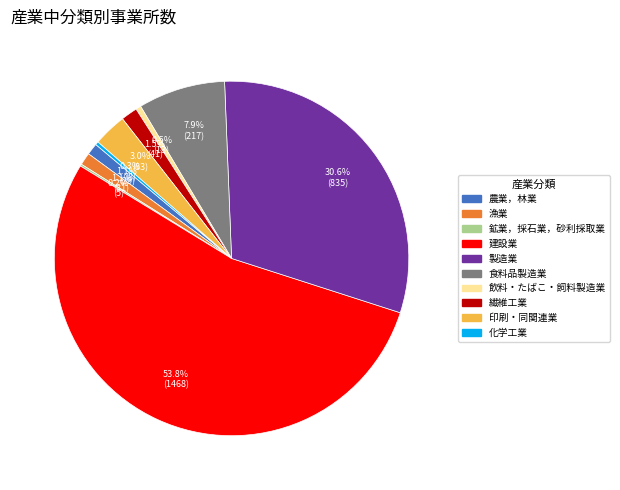

How much of the chart is everything except 化学工業?

99.7%